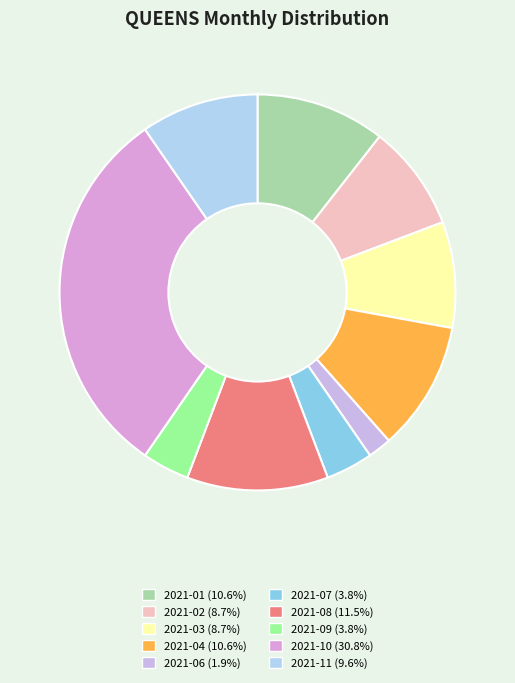

Which has a higher value, 2021-08 or 2021-11?

2021-08